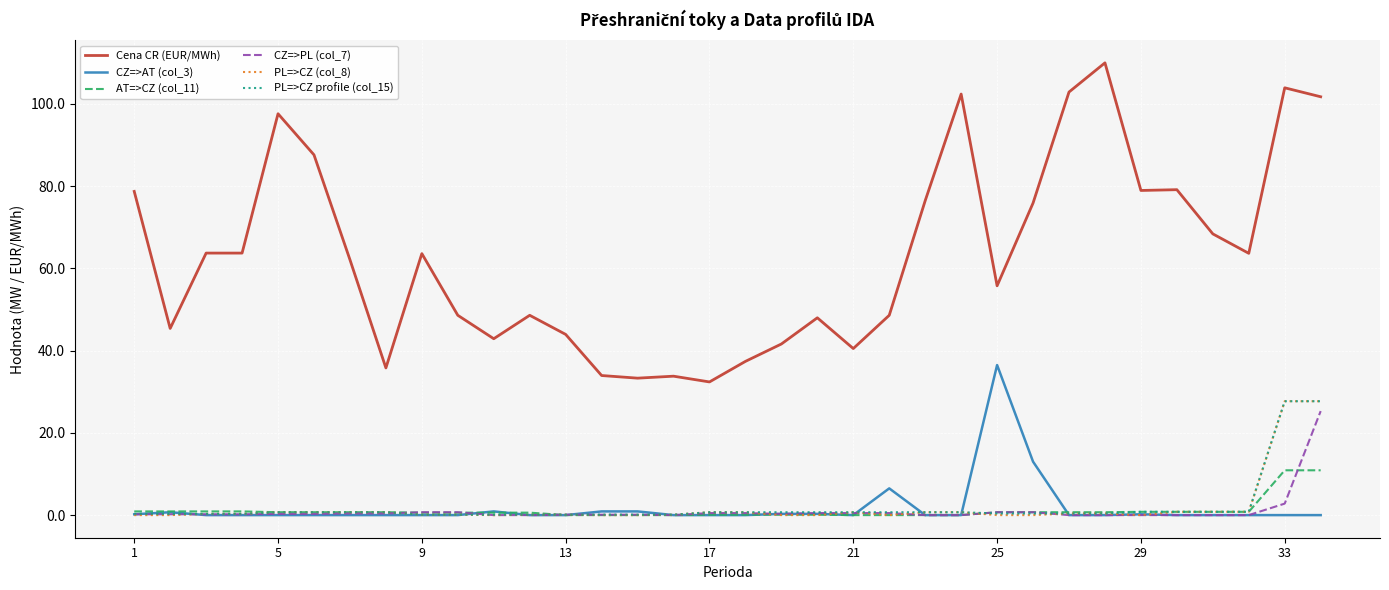

Which series has the largest range (max minus min)?

Cena CR (EUR/MWh)